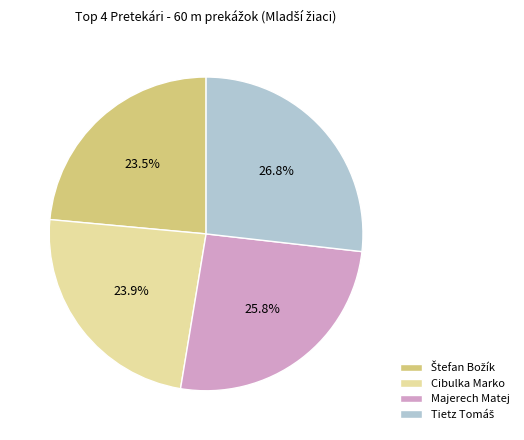

How many segments does this pie chart have?

4